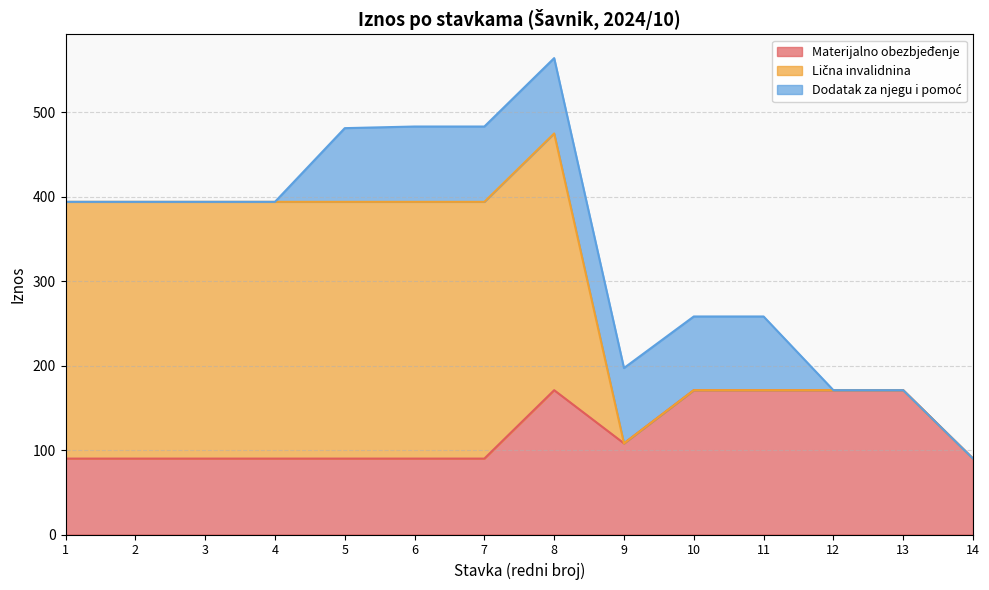

True or false: Lična invalidnina has more than 1 interior local peaks.

False